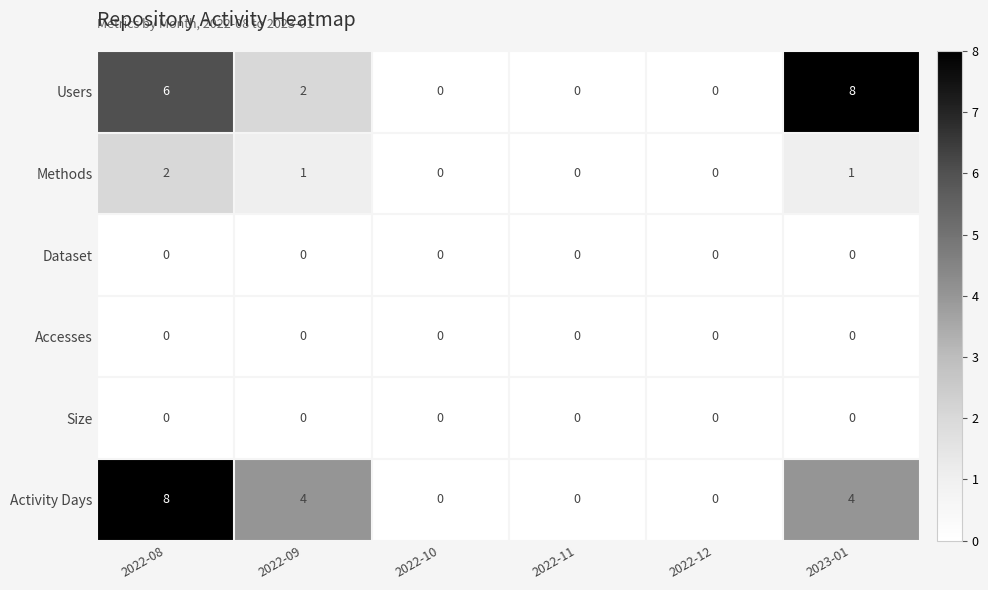

At which label does Activity Days reach its peak?

2022-08